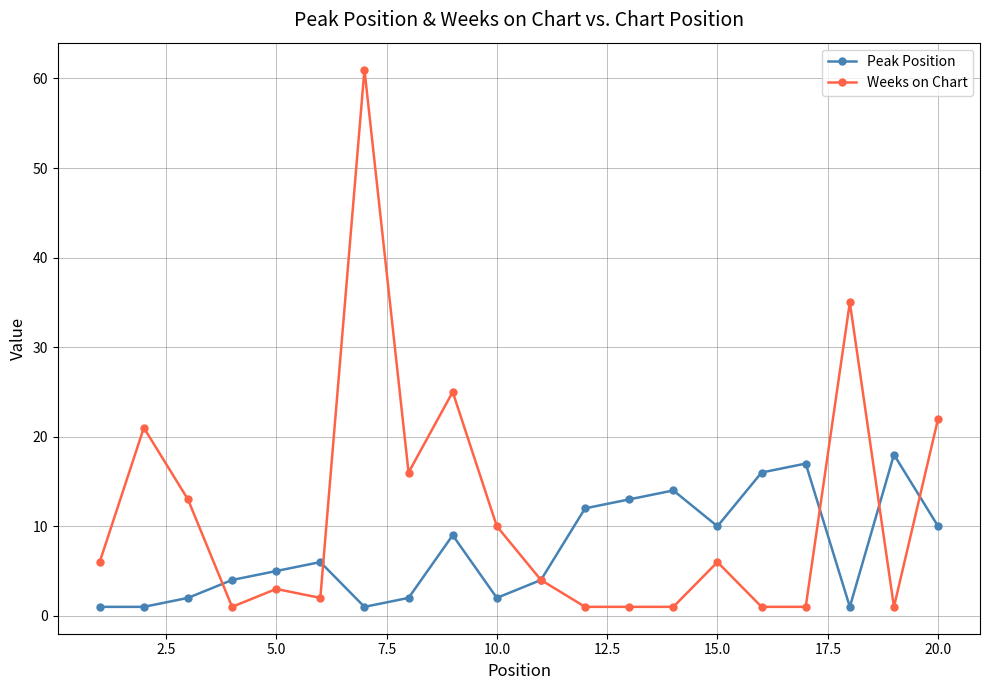

How many lines are shown in the chart?

2